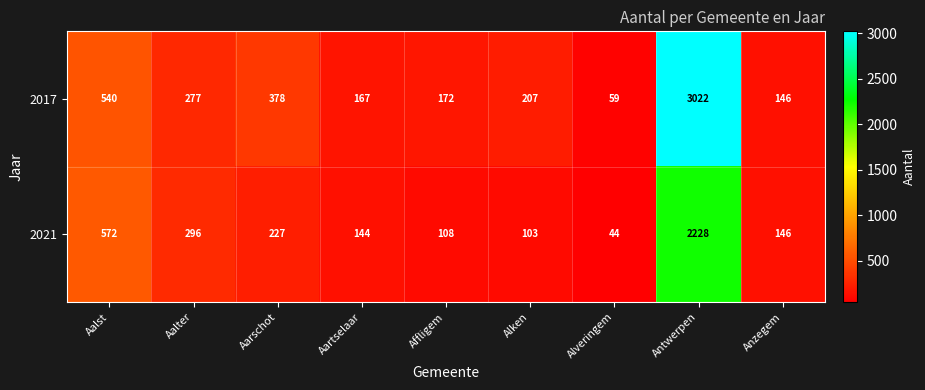

Is it true that 2017 equals 409 at Aalter?

False